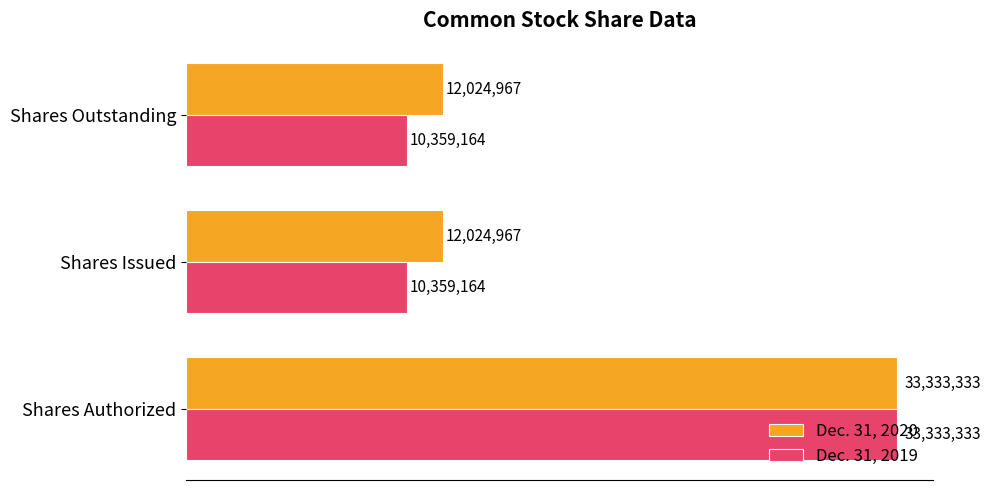

What is the average value of the Dec. 31, 2020 series?

19127756